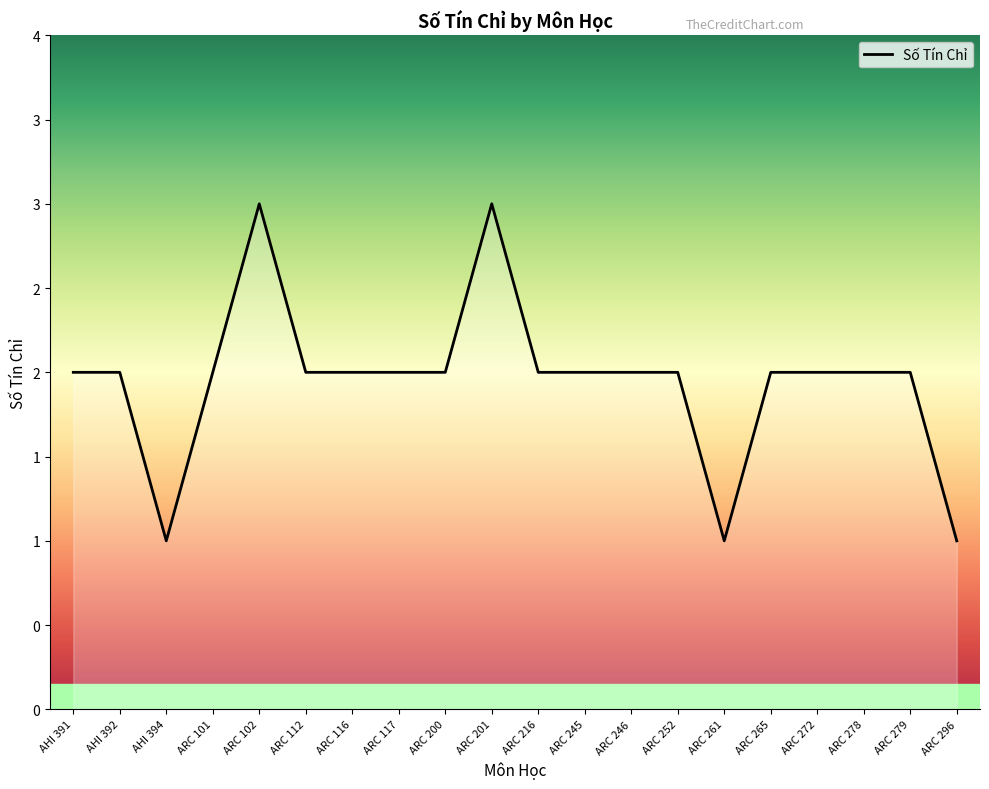

List the labels in order of value, largest first.

ARC 102, ARC 201, AHI 391, AHI 392, ARC 101, ARC 112, ARC 116, ARC 117, ARC 200, ARC 216, ARC 245, ARC 246, ARC 252, ARC 265, ARC 272, ARC 278, ARC 279, AHI 394, ARC 261, ARC 296